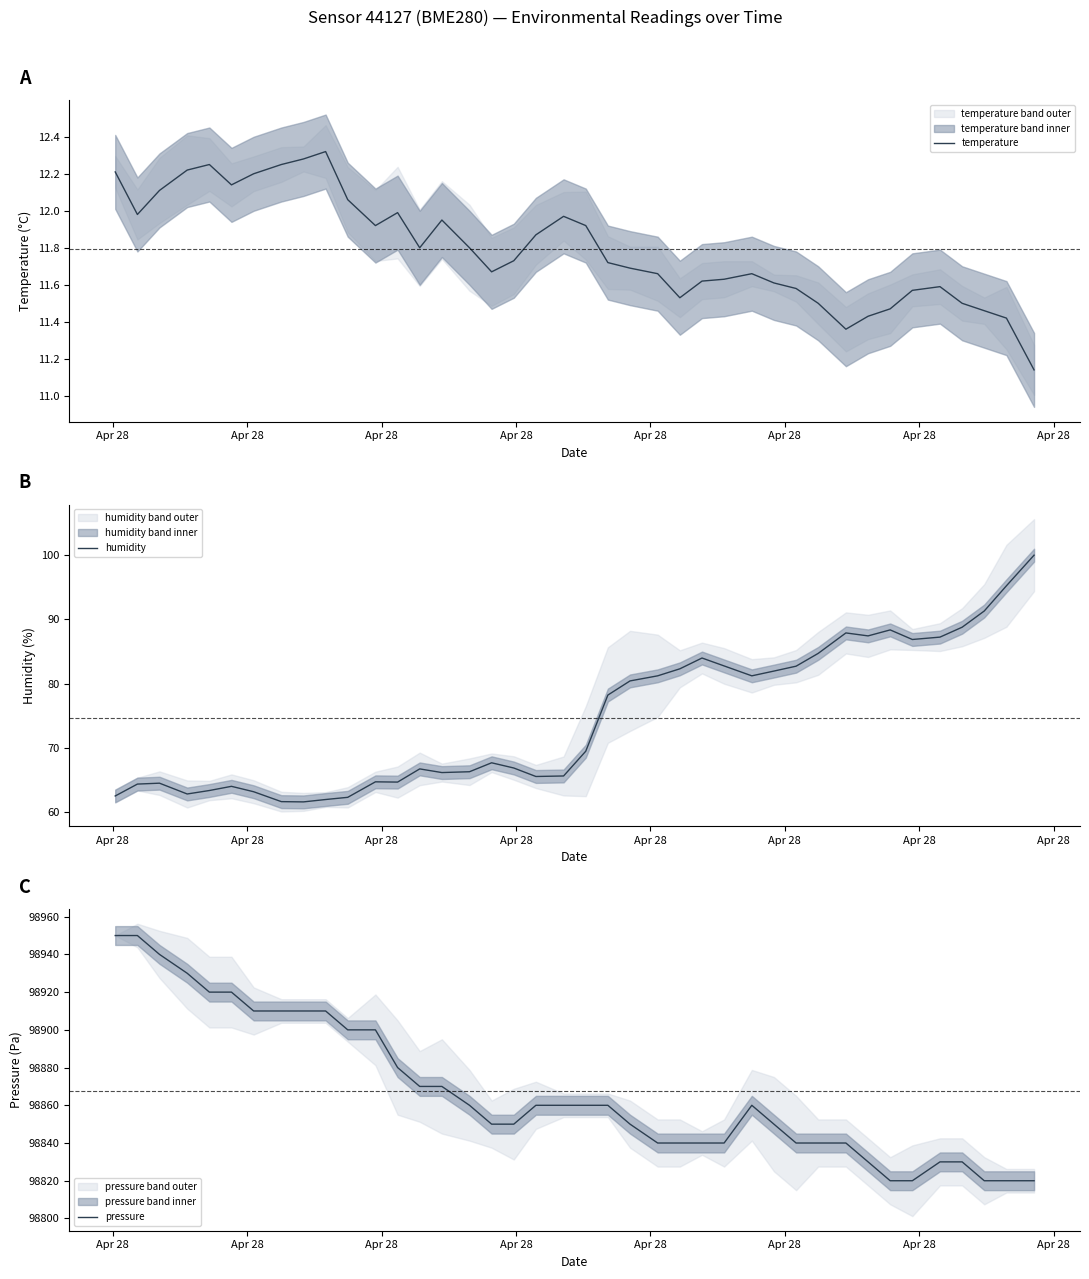

What is the difference between the maximum and minimum values in the humidity series?

38.4